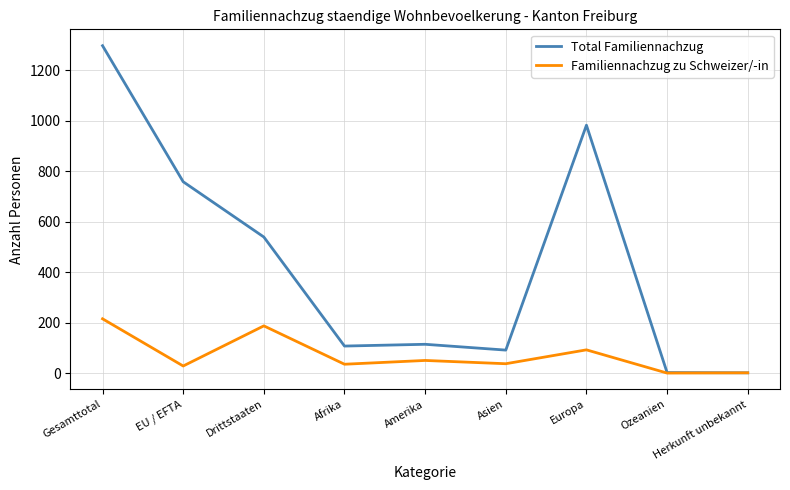

Between Europa and Herkunft unbekannt, which series saw the biggest shift?

Total Familiennachzug